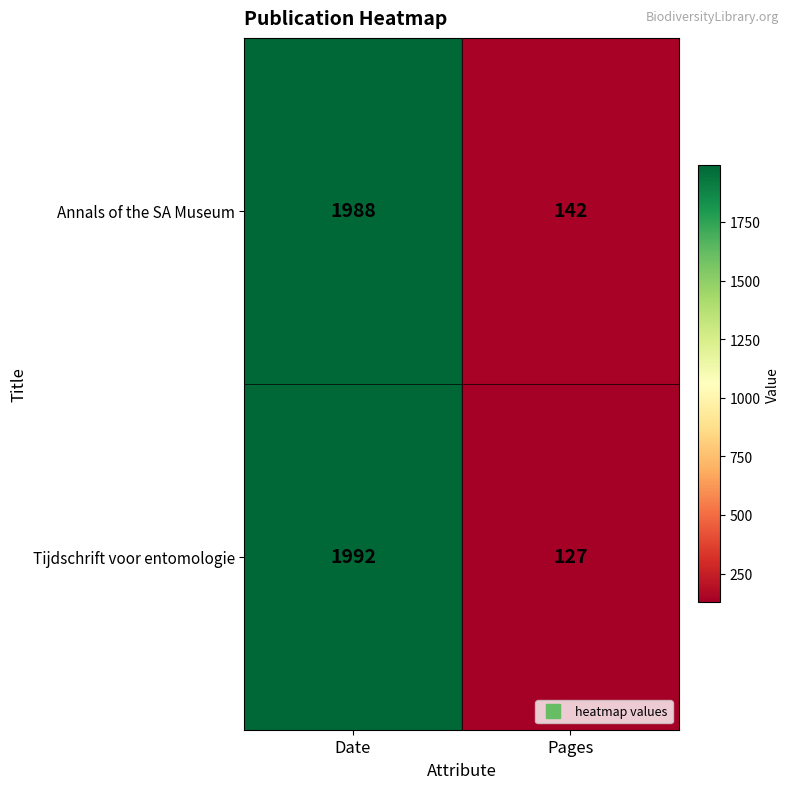

What is the sum of the Annals of the SA Museum values at Date and Pages?

2130